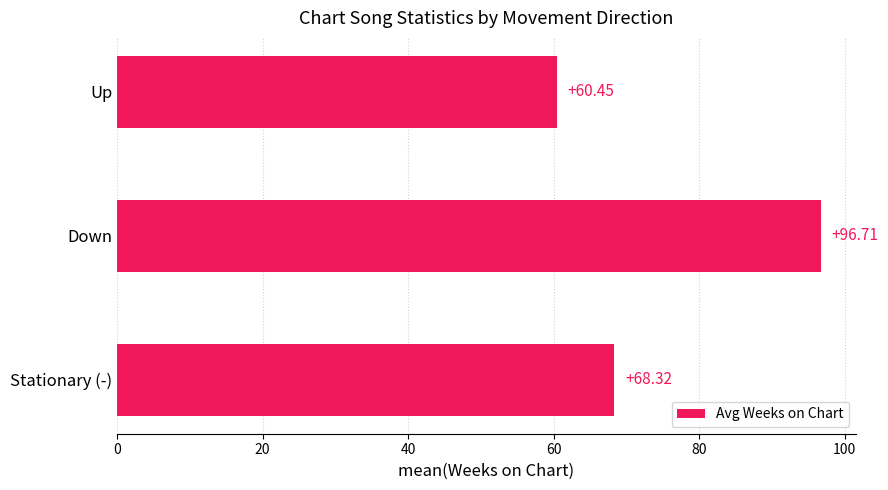

How many values exceed 68?

2